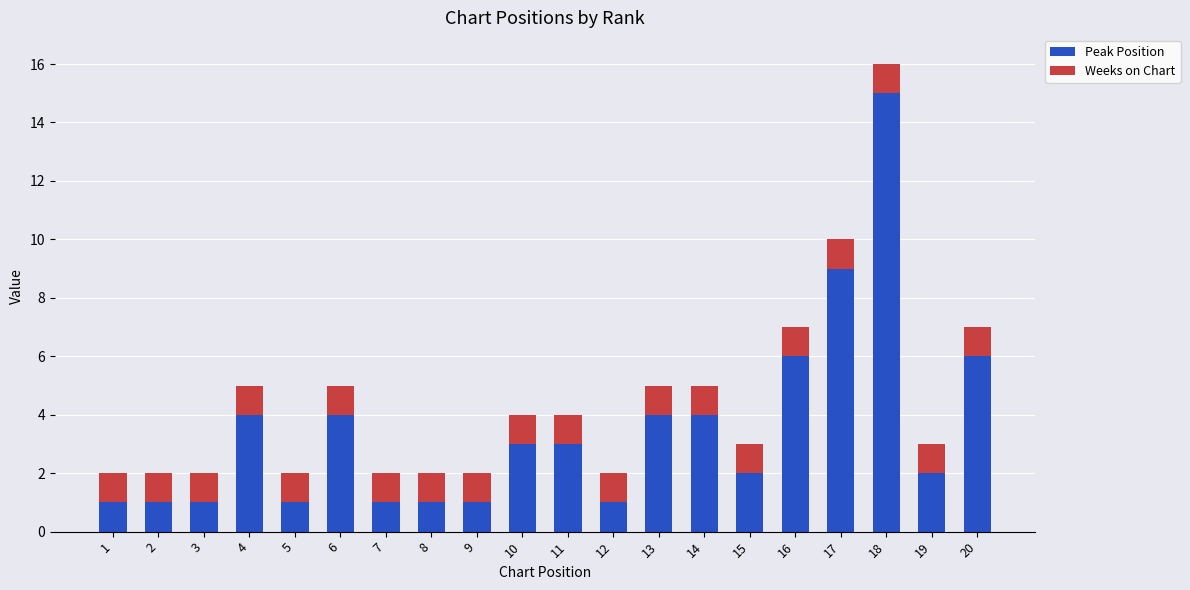

At which category is the sum across all series the highest?

18